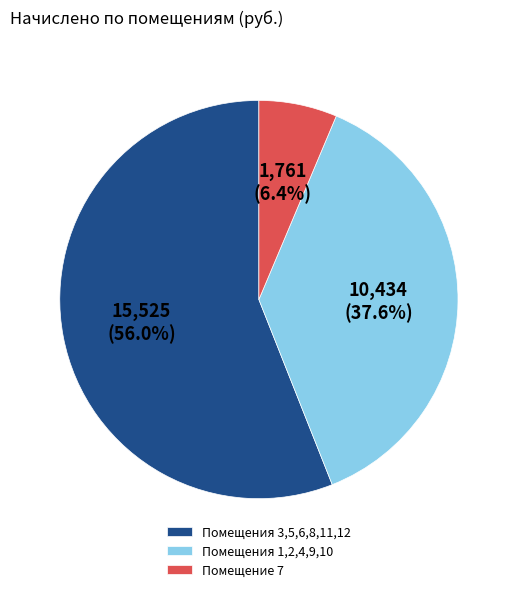

What is the smallest slice in the pie chart?

Помещение 7